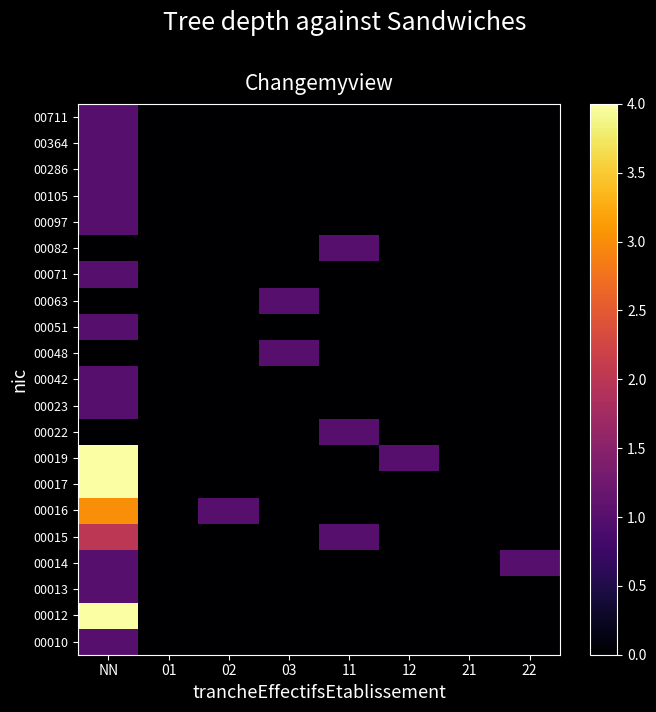

Which has a higher value, 11 or 12?

11